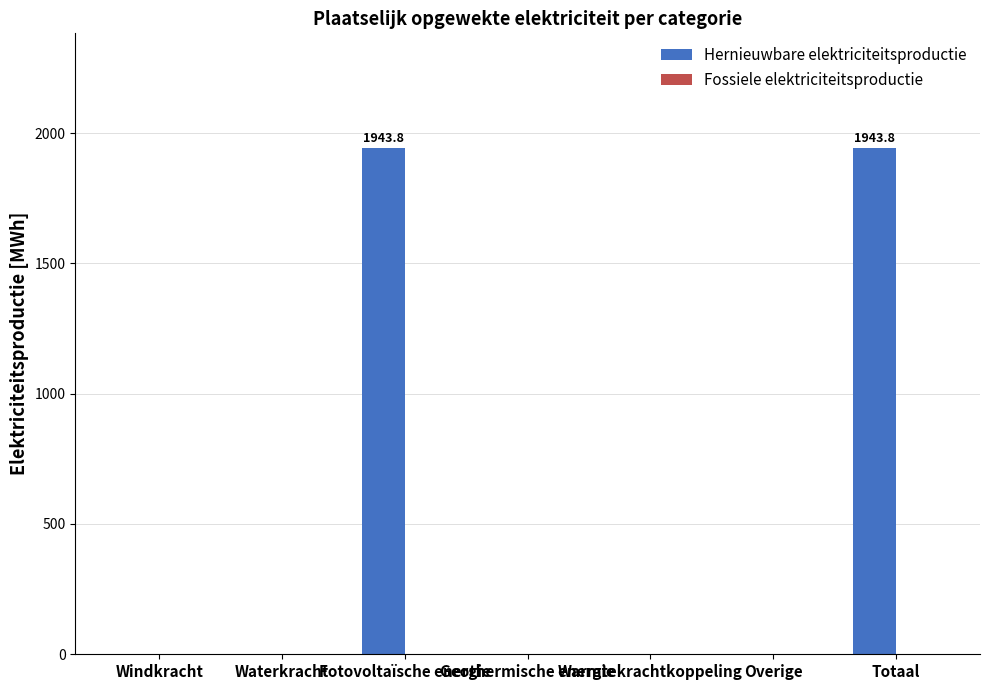

What is the sum of all values?

3887.6